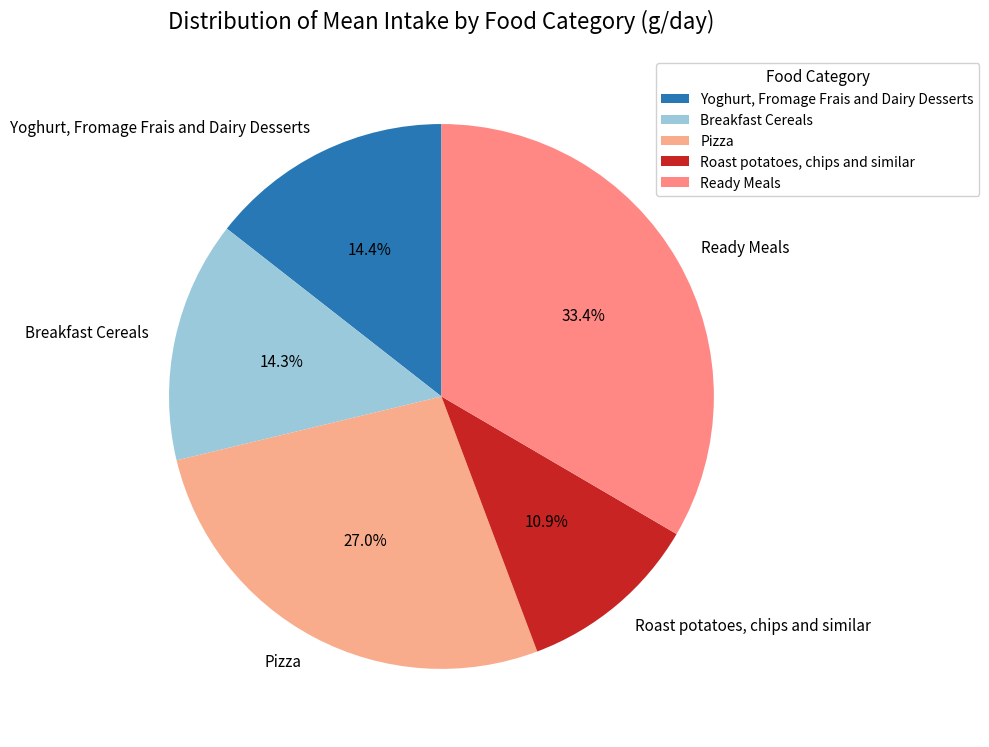

Does any single category account for the majority?

No